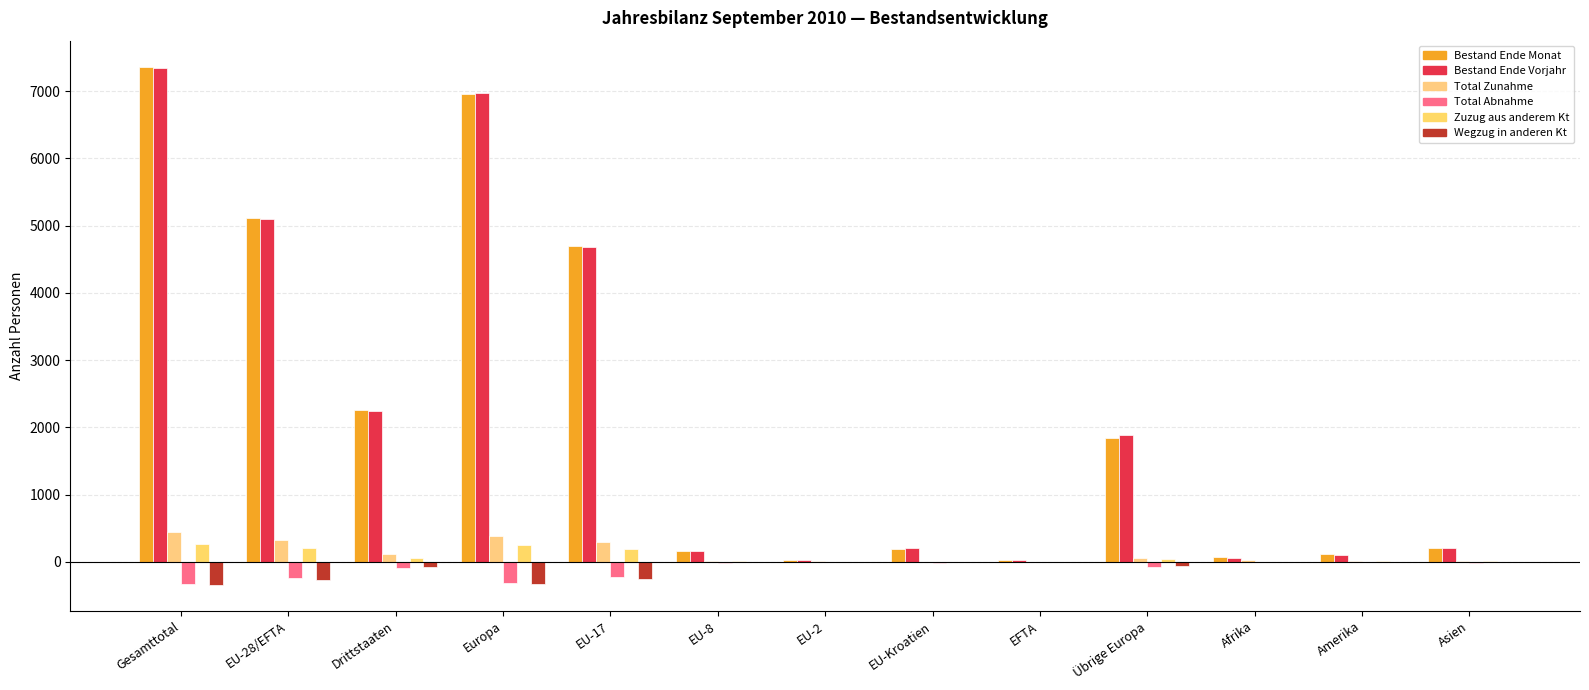

Where does the Bestand Ende Monat series first go above 211?

Gesamttotal